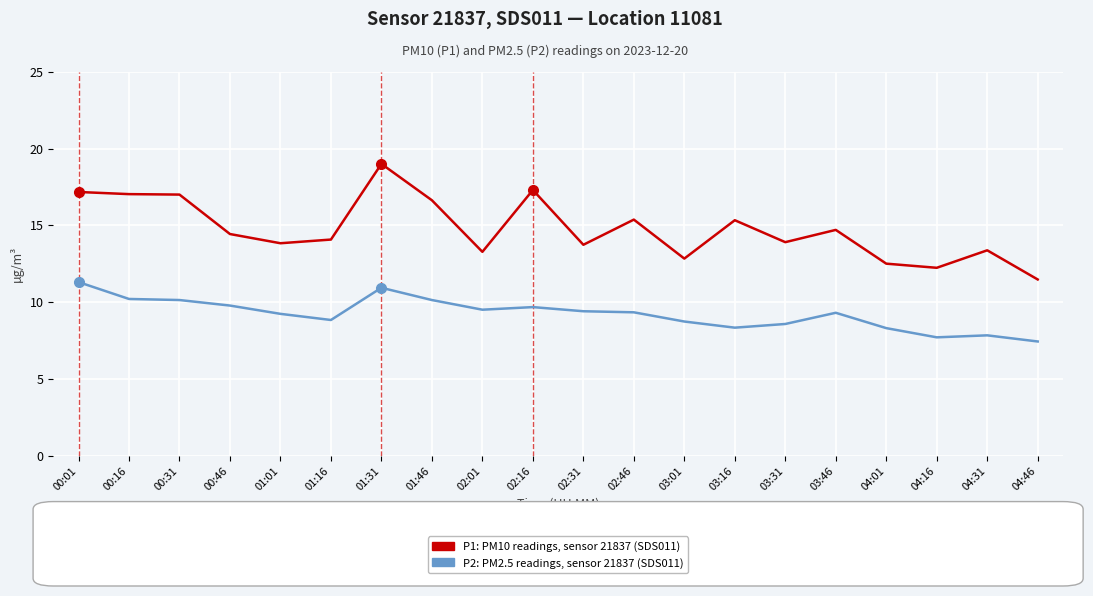

What position from the right is 00:46?

17